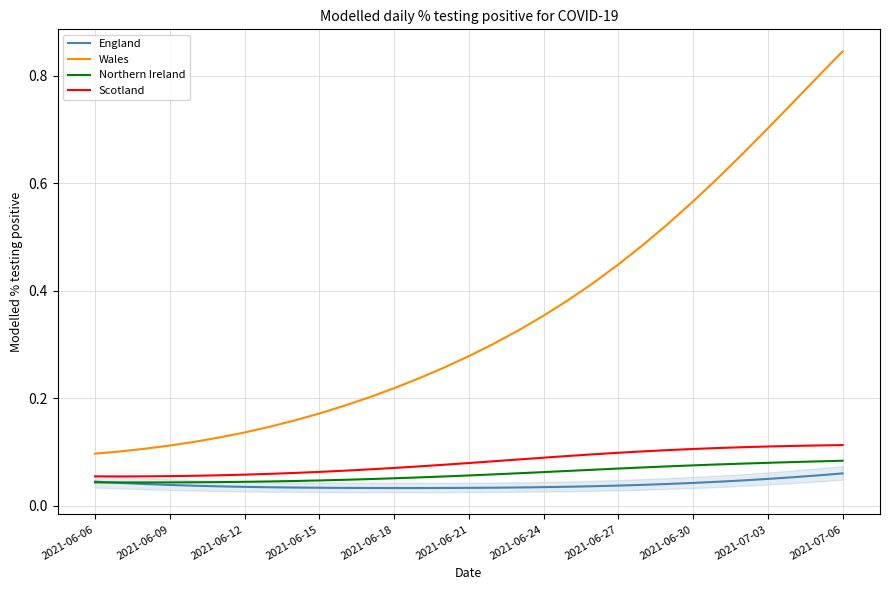

Which series has the largest range (max minus min)?

Wales